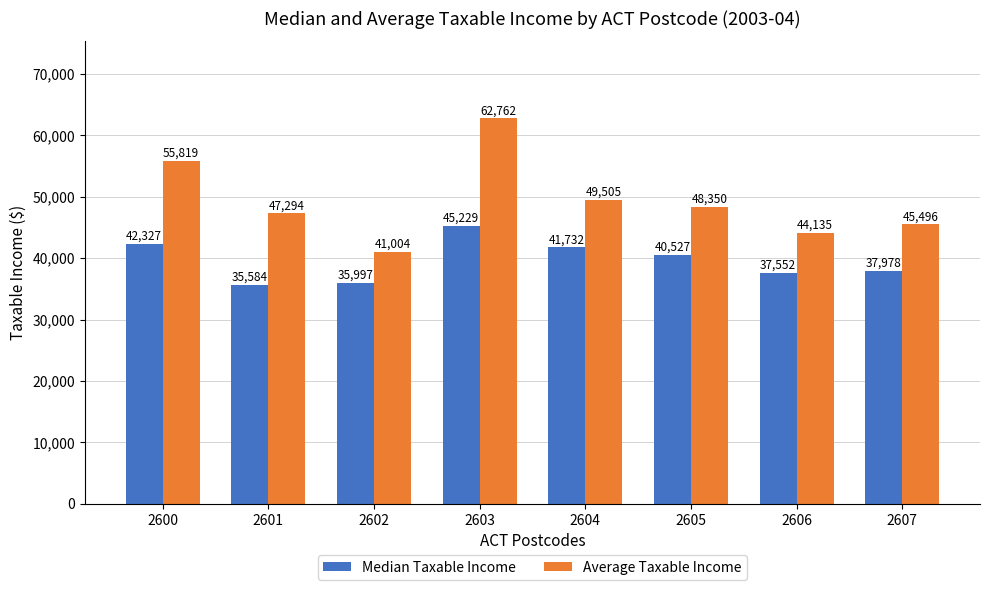

List the series in order of their peak value, highest first.

Average Taxable Income, Median Taxable Income